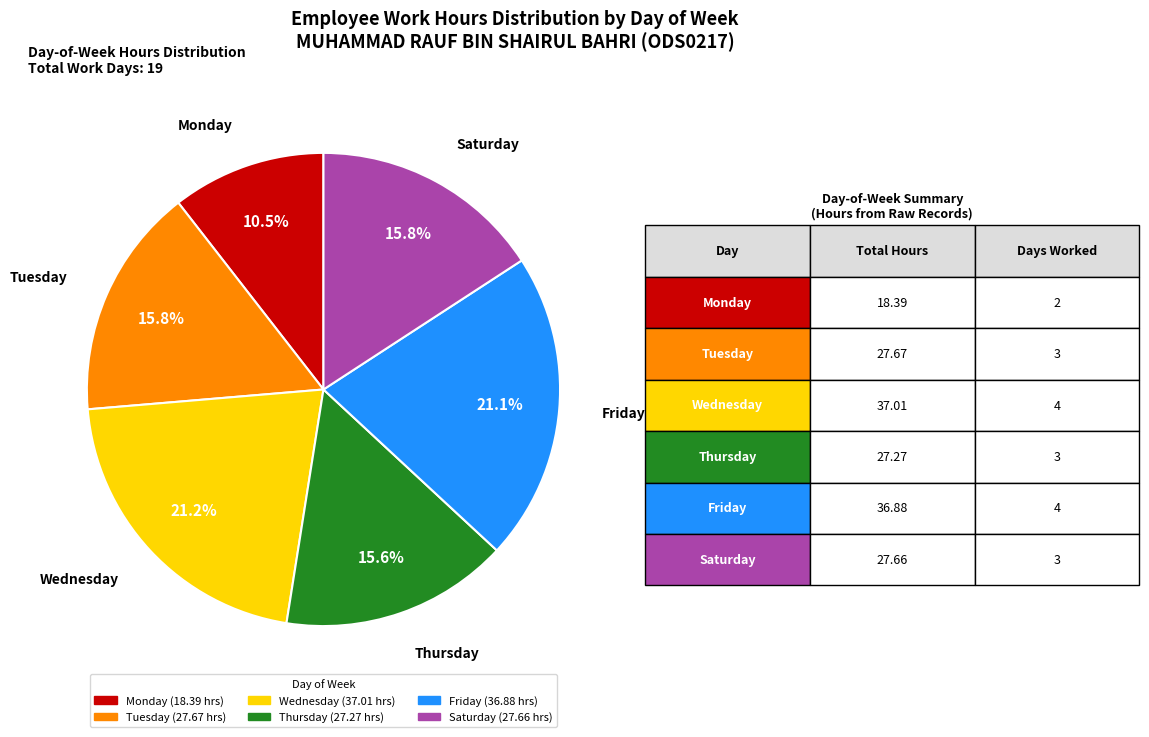

Does any single category account for the majority?

No